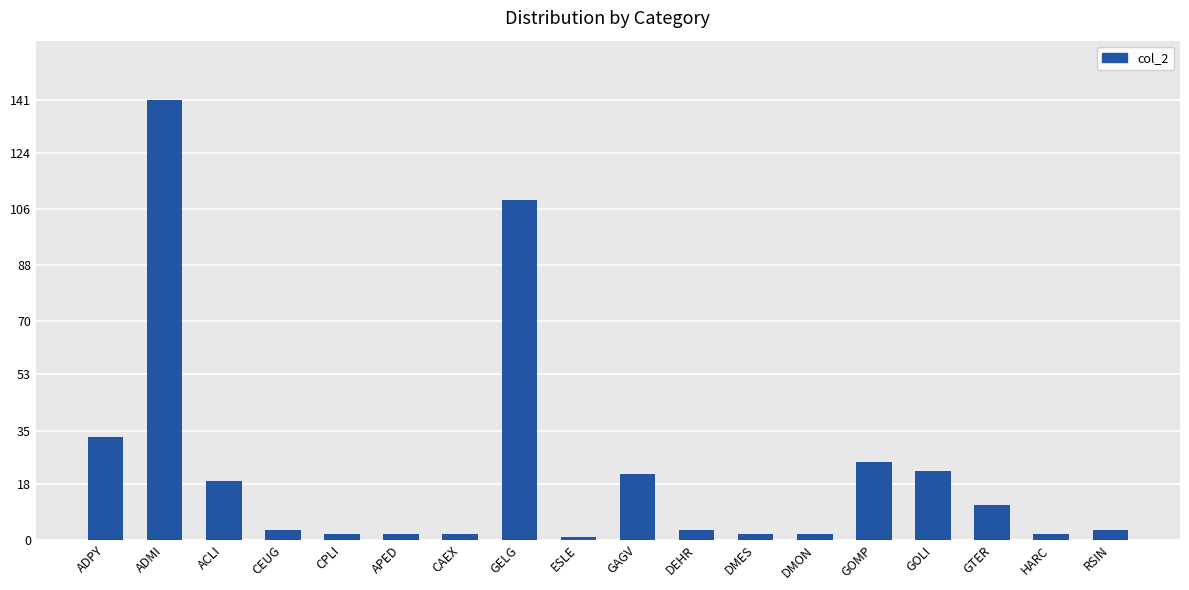

What is the difference between the maximum and second lowest values?

139